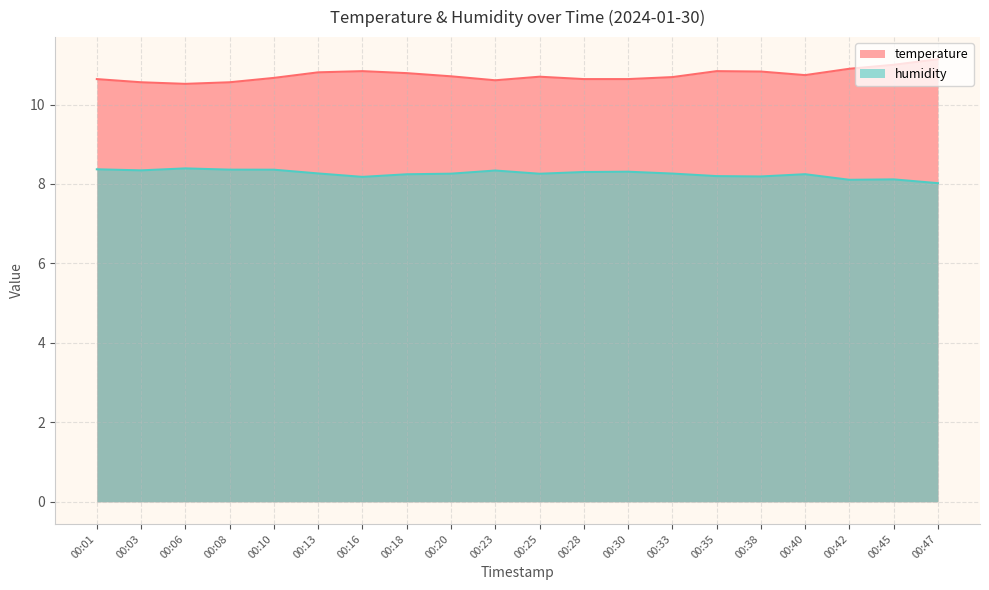

Rank the series at 00:42 from highest to lowest value.

temperature, humidity